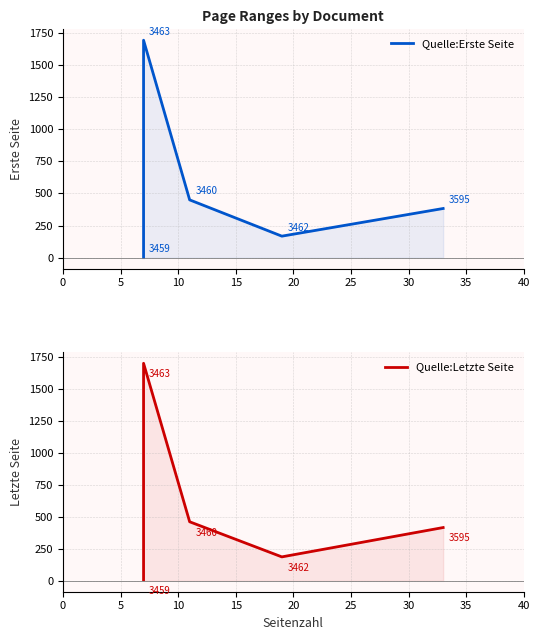

True or false: Quelle:Erste Seite and Quelle:Letzte Seite cross at least once.

False